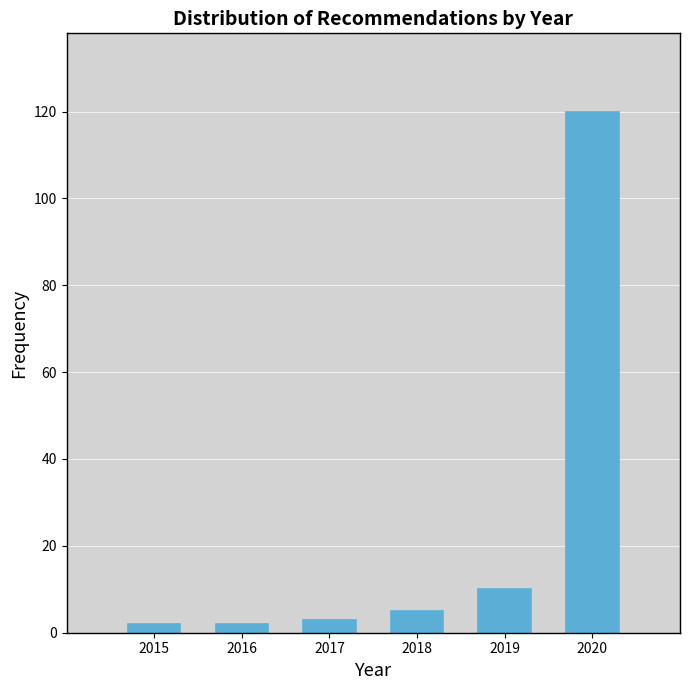

What is the height of the bar covering 2014.5 to 2015.5 on the x-axis? The values are not printed on the chart, so give them approximately, as read against the axis.

2